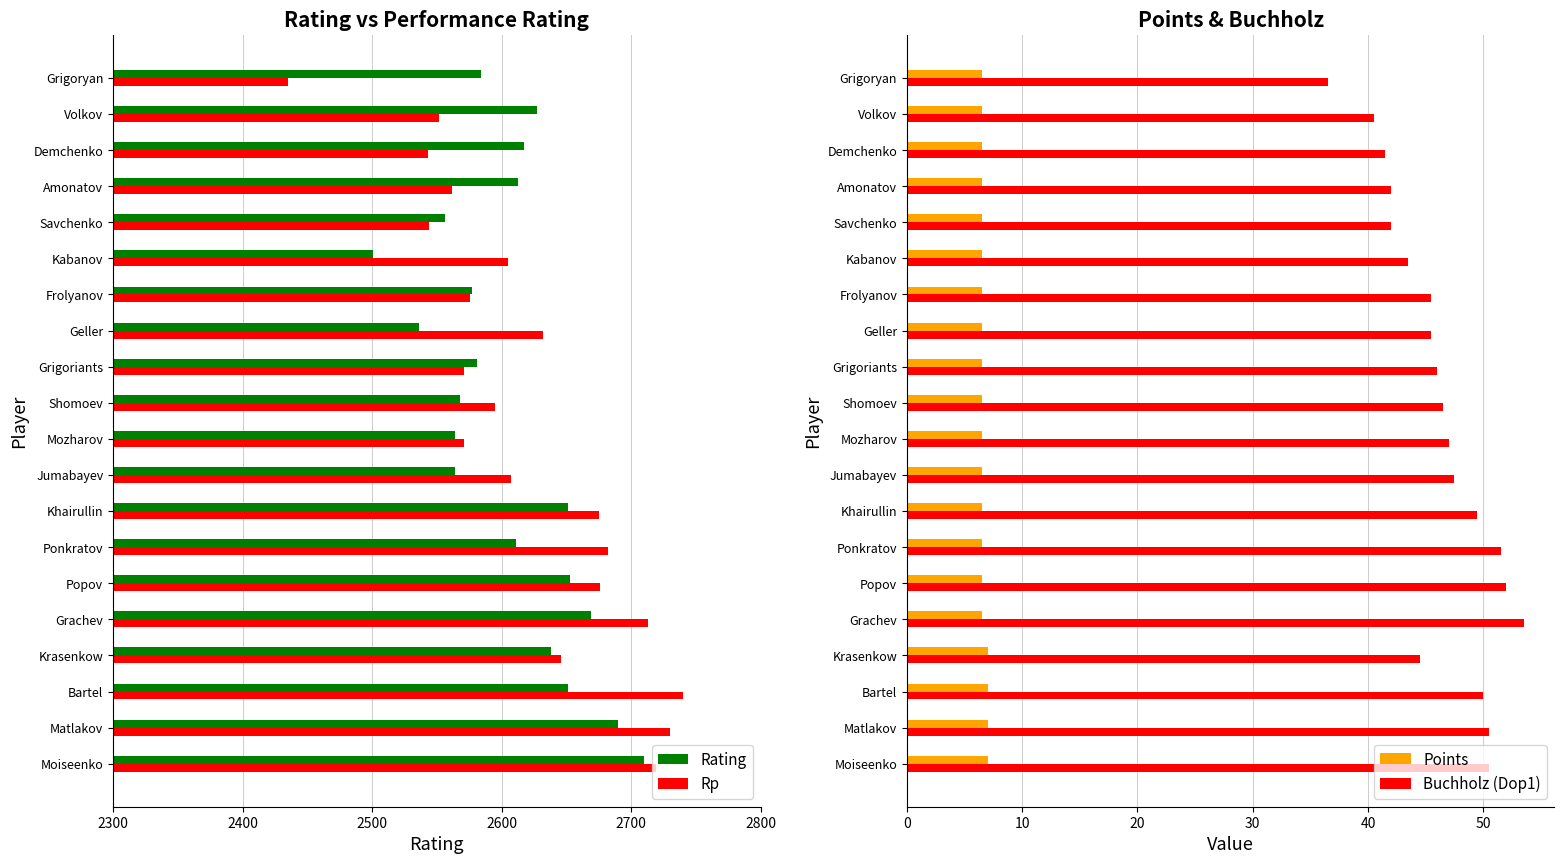

Is the value of Buchholz (Dop1) at Matlakov greater than the value of Points at Geller?

Yes